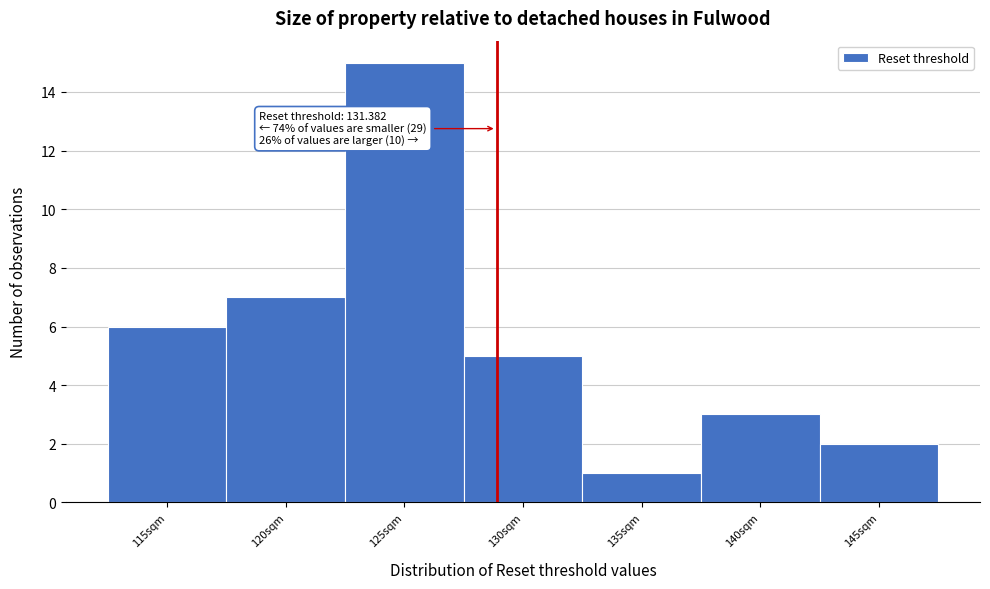

Reading left to right, extract all data points from this chart.

6	7	15	5	1	3	2